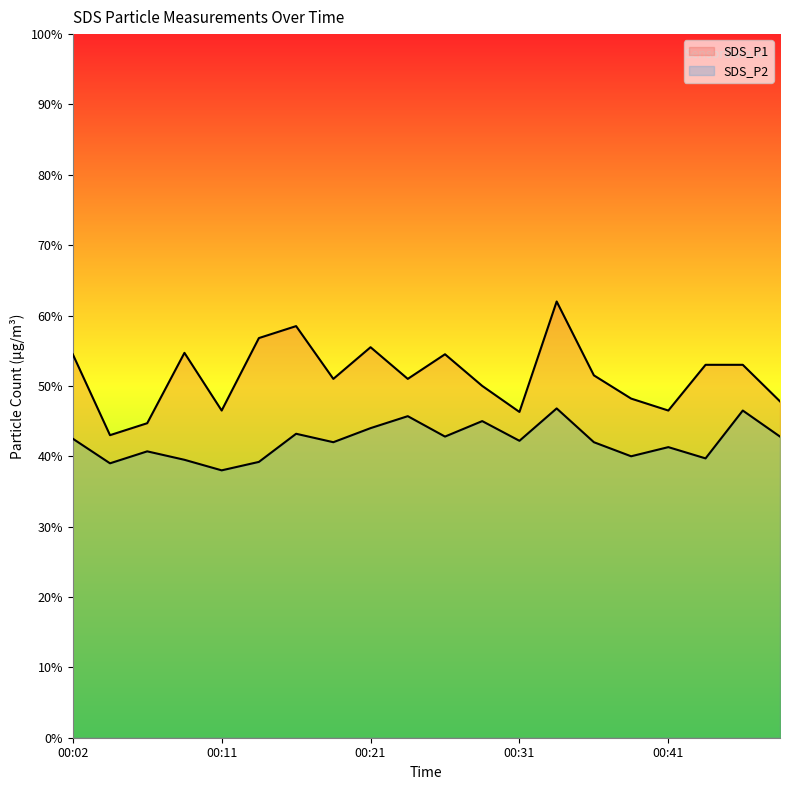

Is it true that SDS_P2 equals 6.8 at 00:16?

False